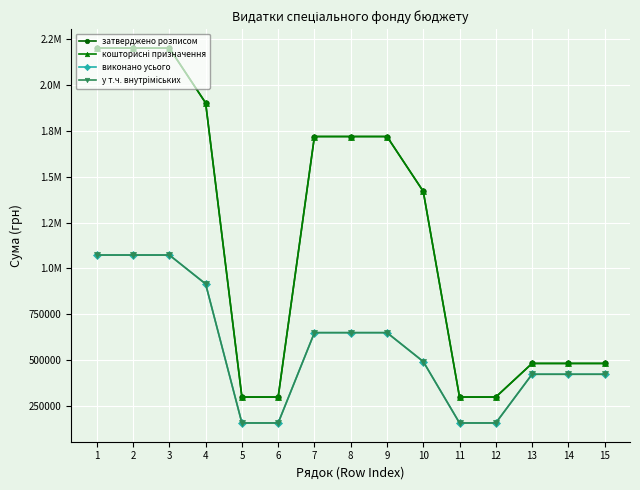

Is this an area chart (filled region under the line)?

No